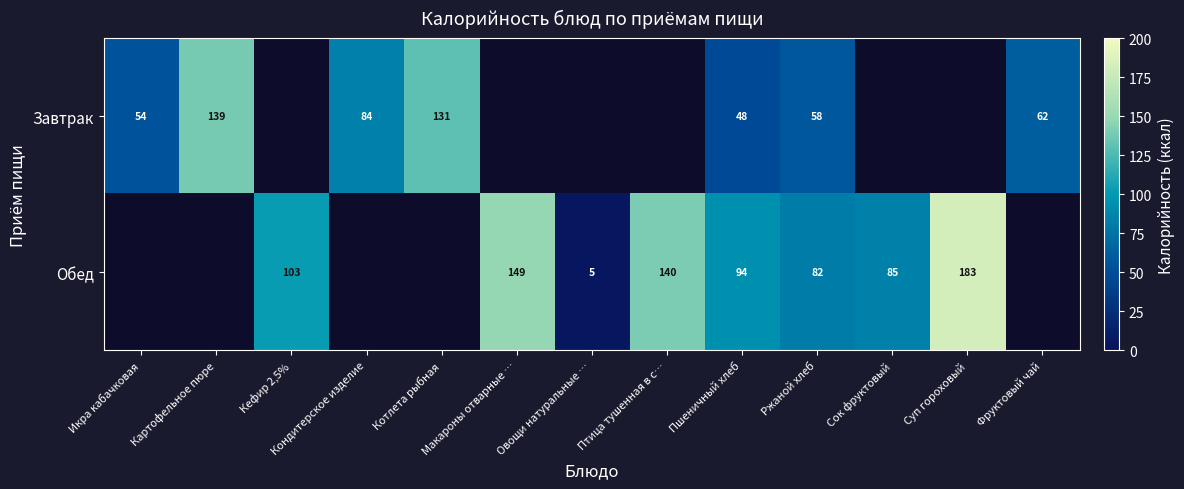

How many distinct data groups are displayed?

2